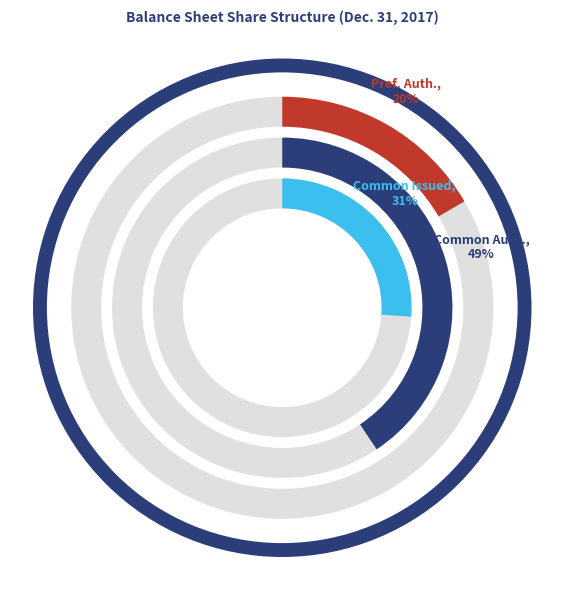

Rank the categories by value from lowest to highest.

Preferred stock shares authorized, Common stock issued, Common stock shares authorized